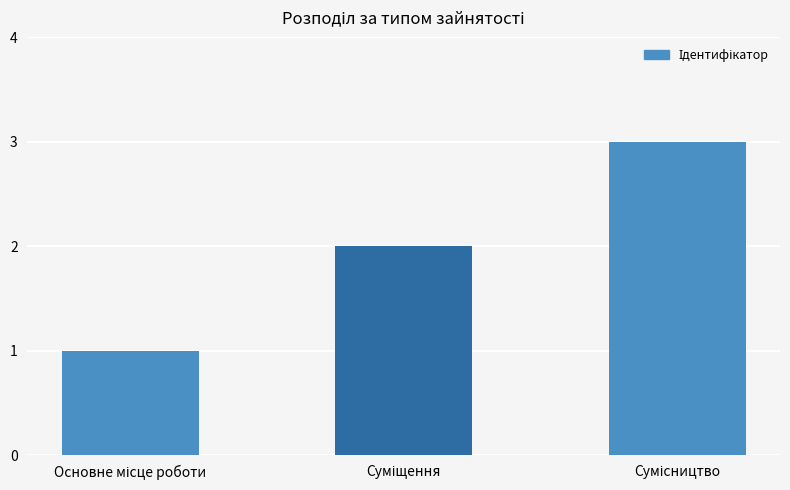

What is the greatest value displayed?

3